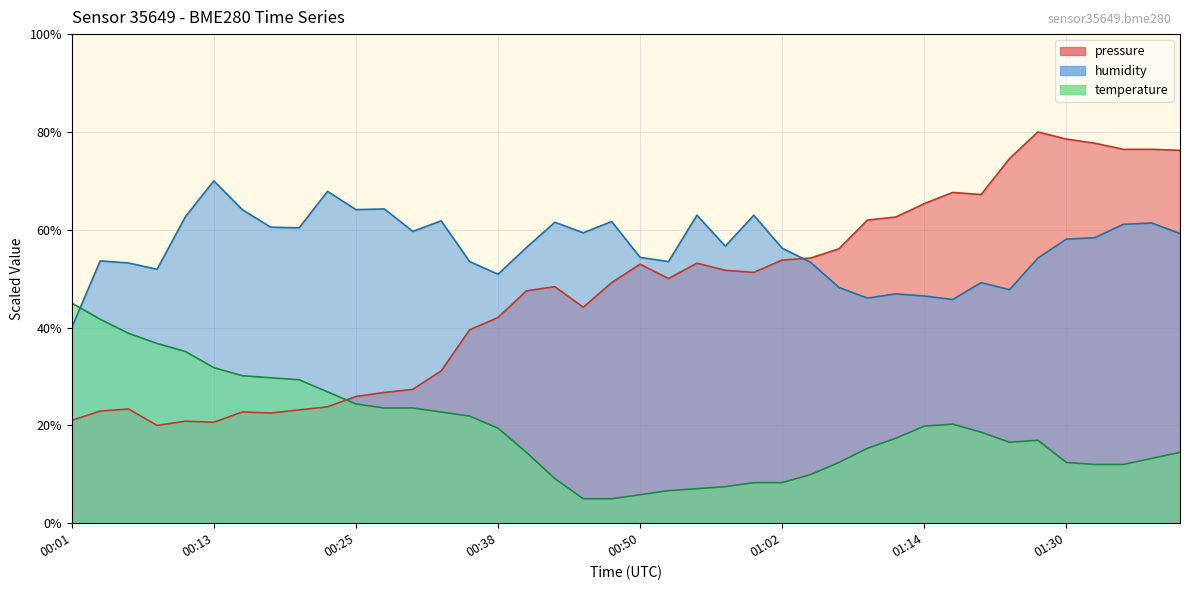

How many lines are shown in the chart?

3